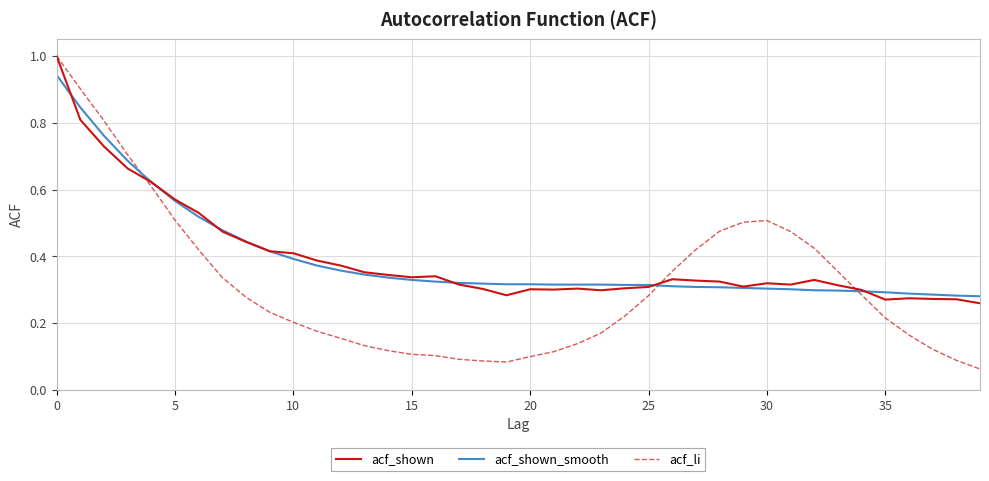

What is the greatest value displayed?

1.0